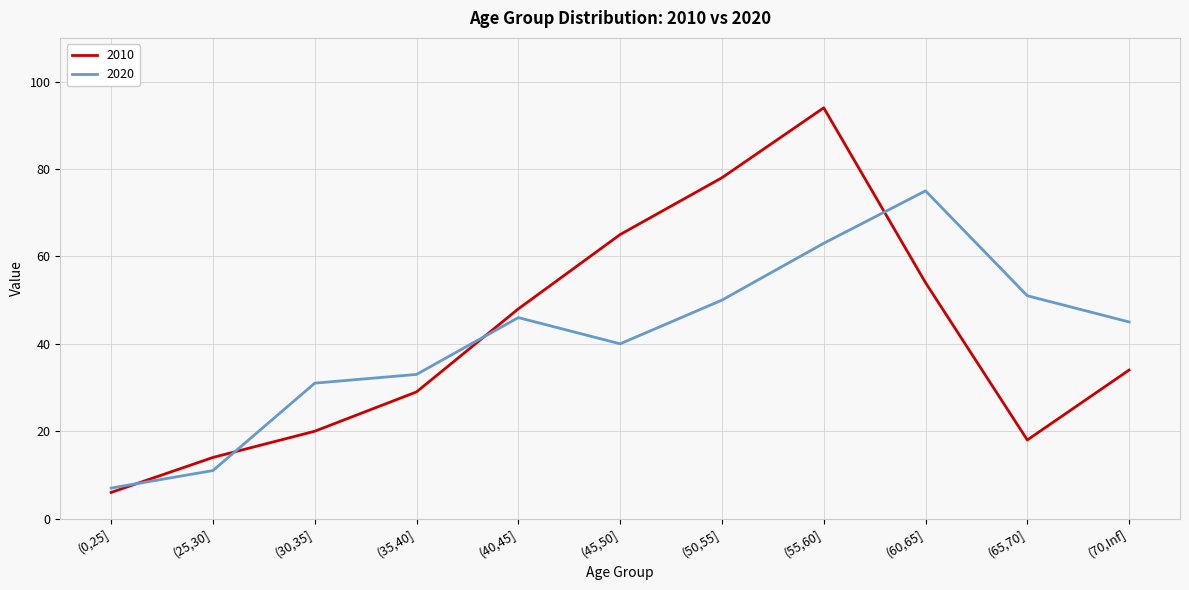

What is the approximate value of 2010 at (25,30], to the nearest 10?

10